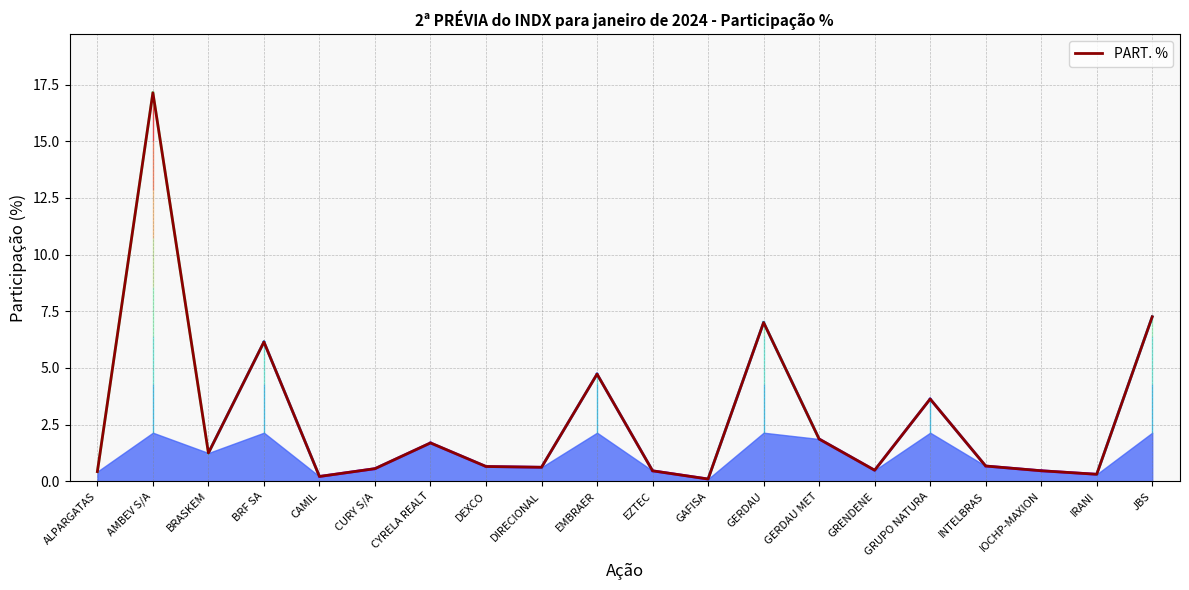

What is the average value?

2.8